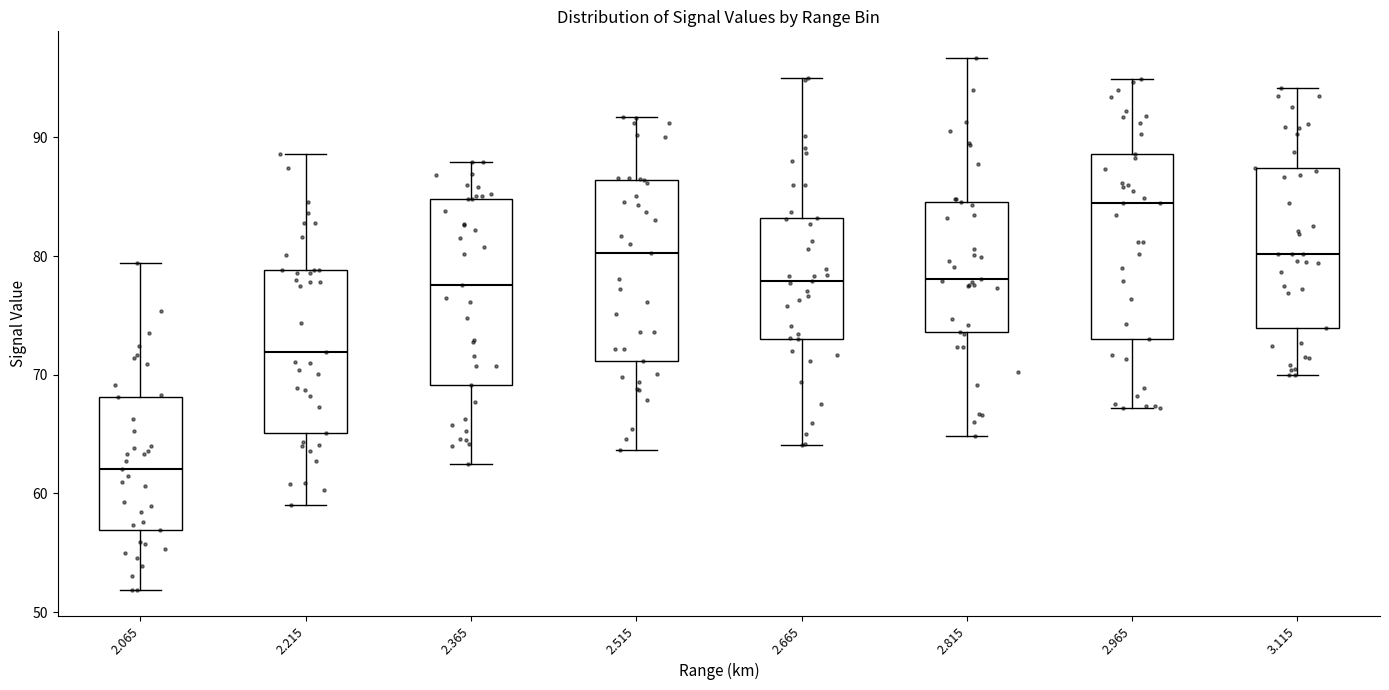

Reading left to right, read every box against the y-axis: the position of its median line, the range the box covers, and the ends of its whiskers. The values are not printed on the chart, so give them approximately, as read against the axis.

2.065: median 62, box 57 to 68, whiskers 52 to 79
2.215: median 72, box 65 to 79, whiskers 59 to 89
2.365: median 78, box 69 to 85, whiskers 63 to 88
2.515: median 80, box 71 to 86, whiskers 64 to 92
2.665: median 78, box 73 to 83, whiskers 64 to 95
2.815: median 78, box 74 to 85, whiskers 65 to 97
2.965: median 85, box 73 to 89, whiskers 67 to 95
3.115: median 80, box 74 to 87, whiskers 70 to 94